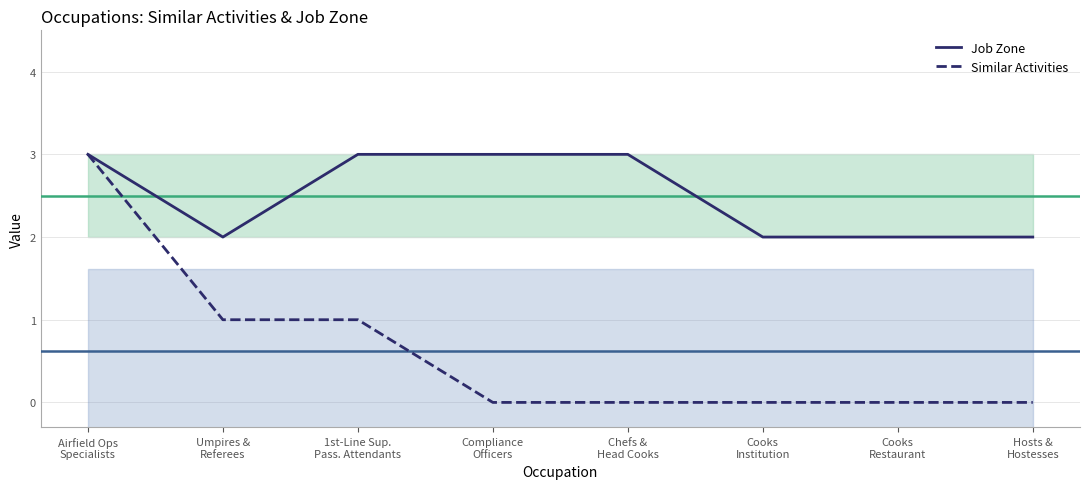

Which category has the lowest value across all series?

Compliance
Officers